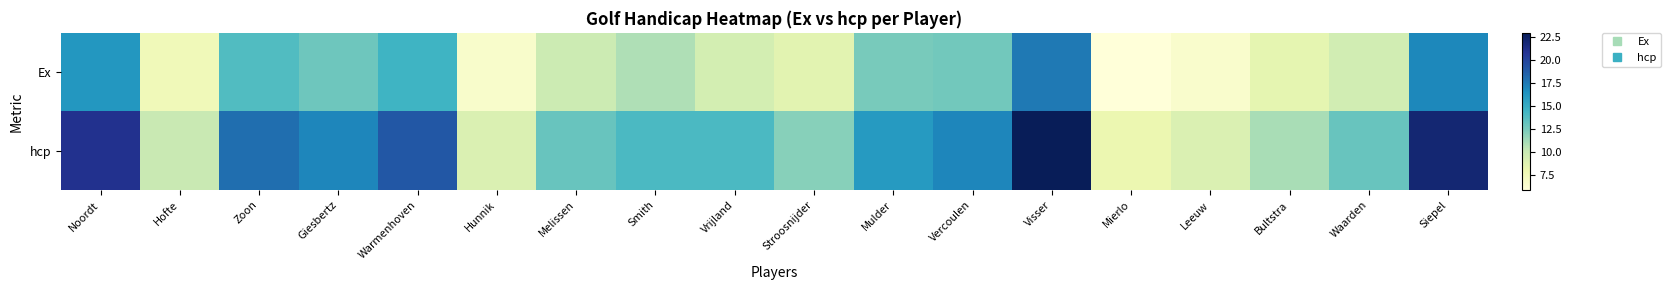

Rank the series by their maximum value, from lowest to highest.

Ex, hcp